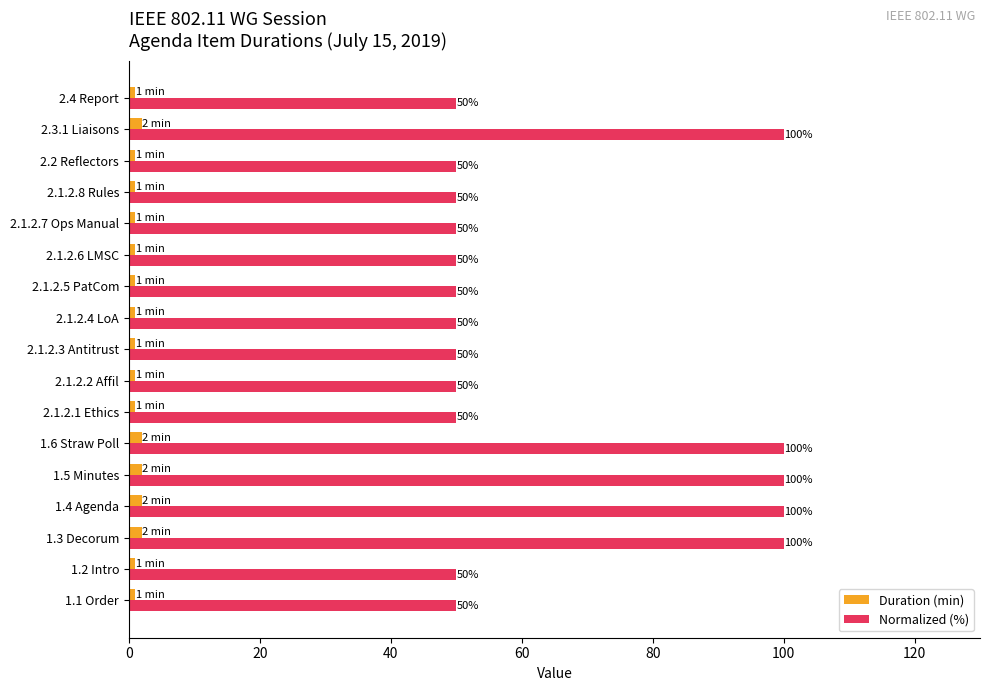

What is the lowest value of the Normalized (%) series?

50